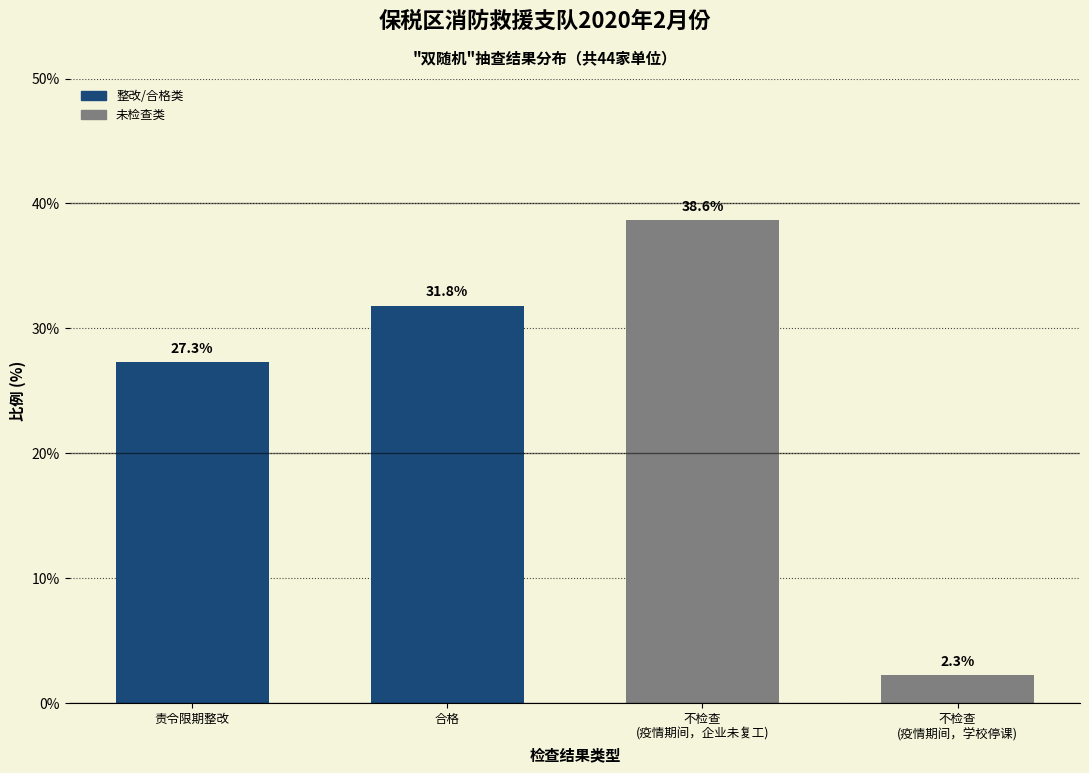

Reading right to left, what are all the values shown in this chart?

2.3	38.6	31.8	27.3